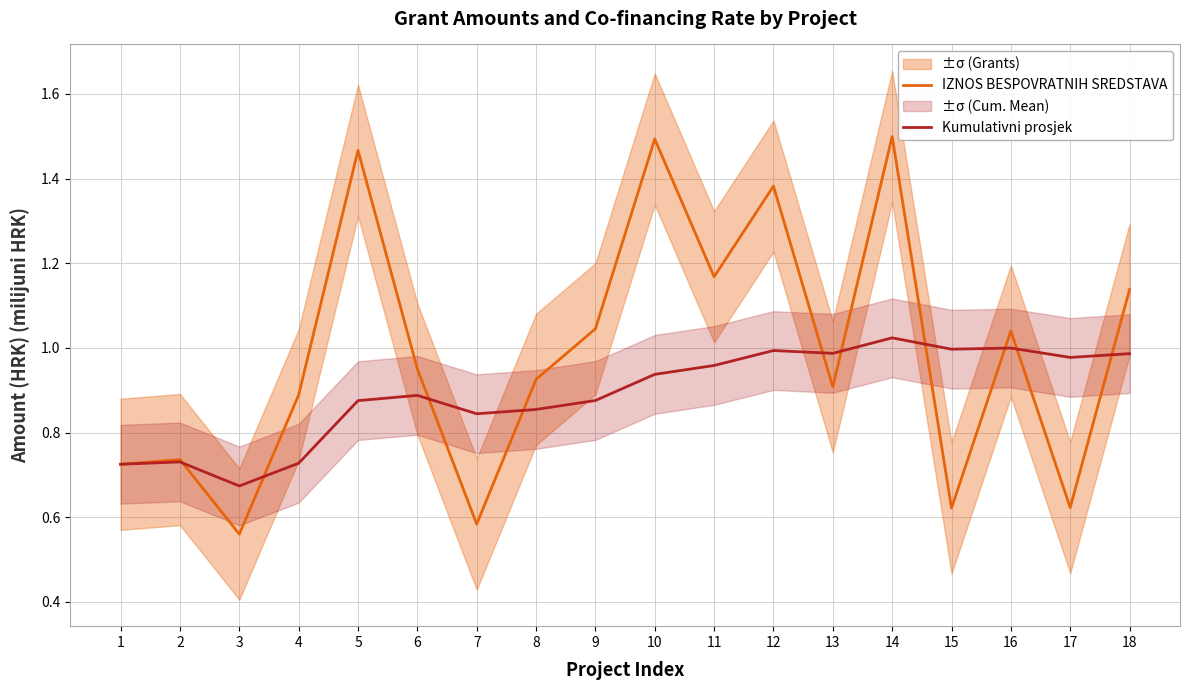

Rank the categories by Kumulativni prosjek value from lowest to highest.

3, 1, 4, 2, 7, 8, 5, 9, 6, 10, 11, 17, 18, 13, 12, 15, 16, 14